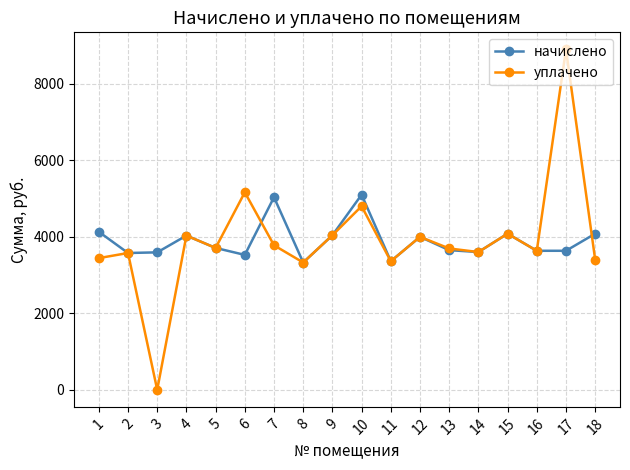

What value does the уплачено series have at 15?

4082.0